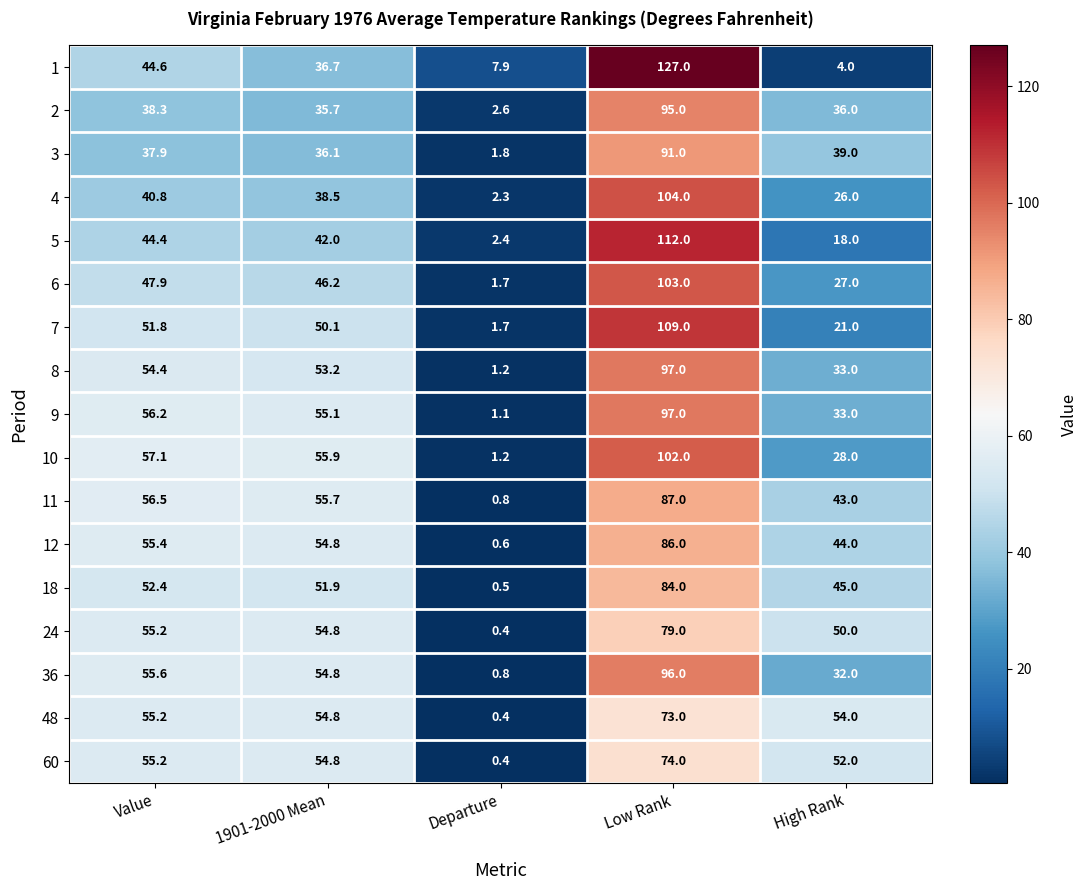

What is the total value across all series at High Rank?

585.0